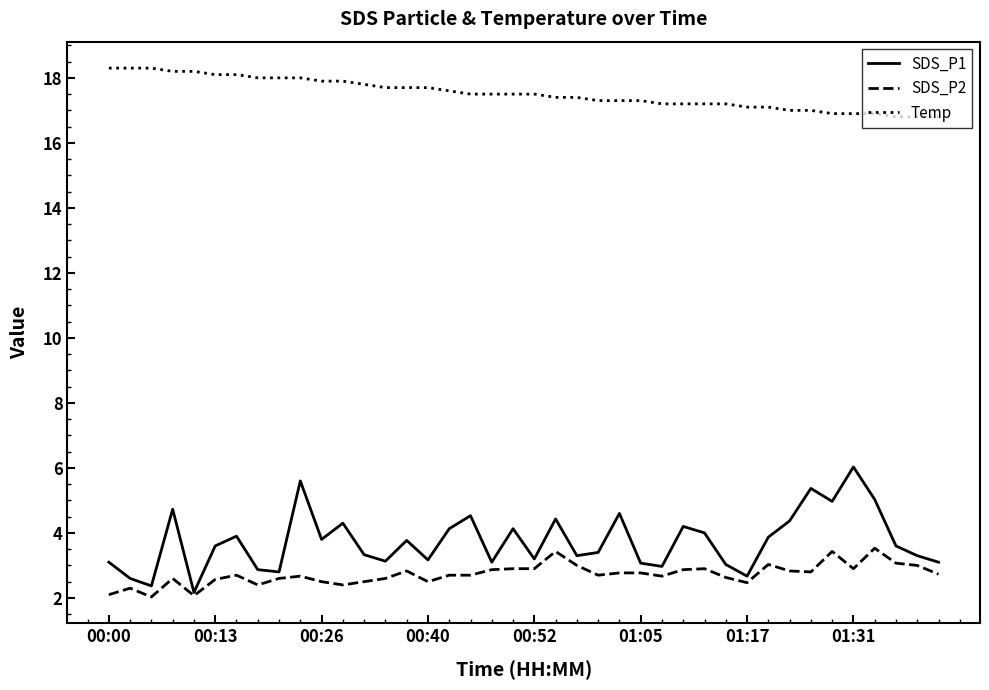

Which series has the largest total across all categories?

Temp